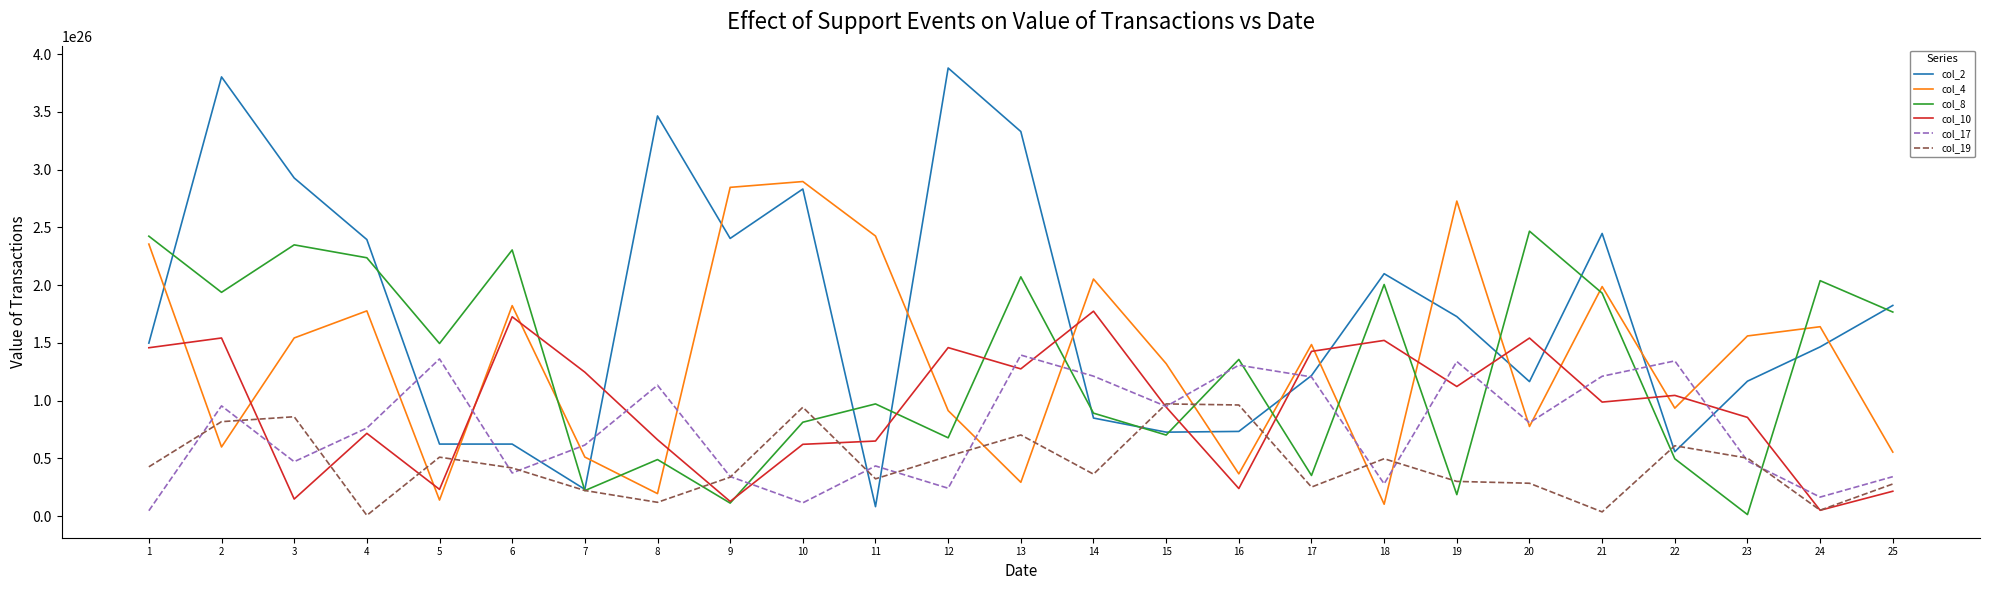

How many categories are shown in the chart?

25